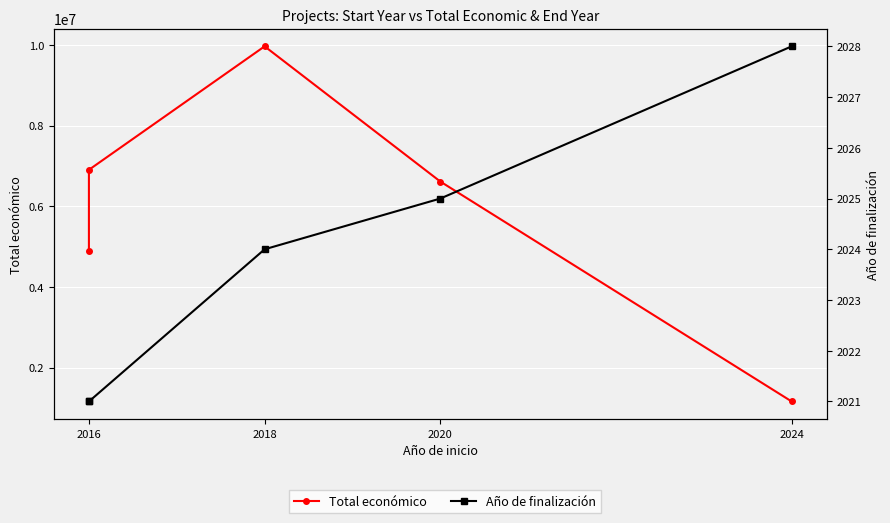

How many lines are shown in the chart?

2